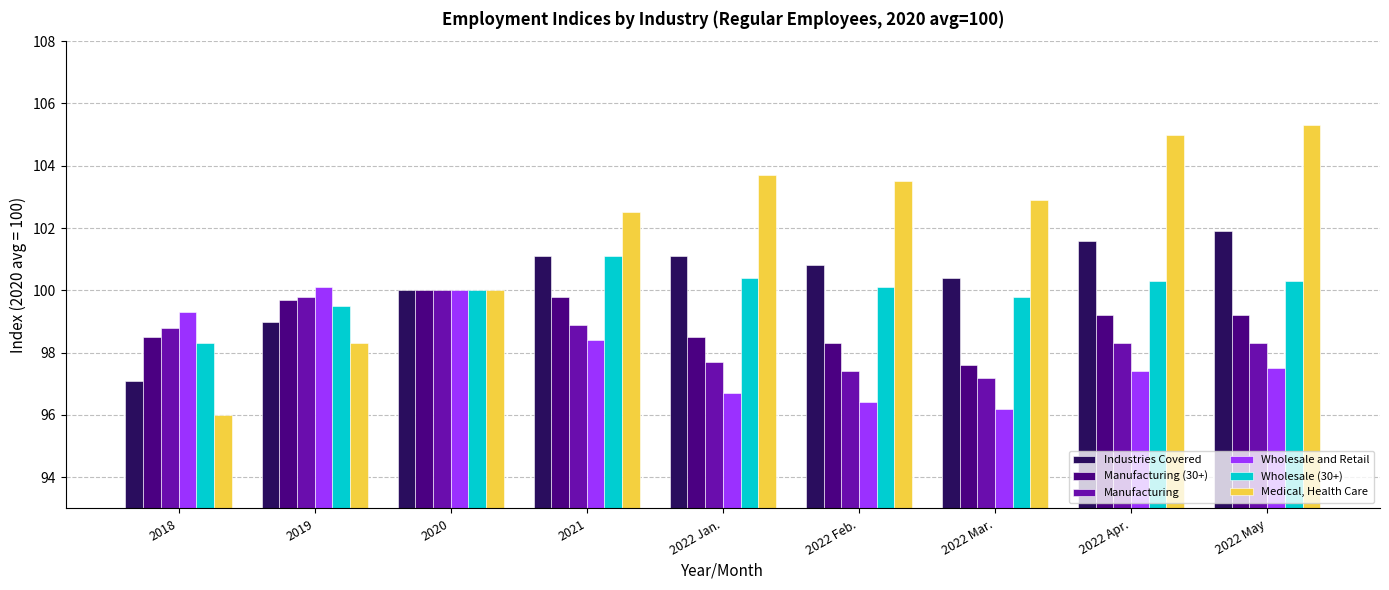

What is the average value of the Wholesale (30+) series?

100.0